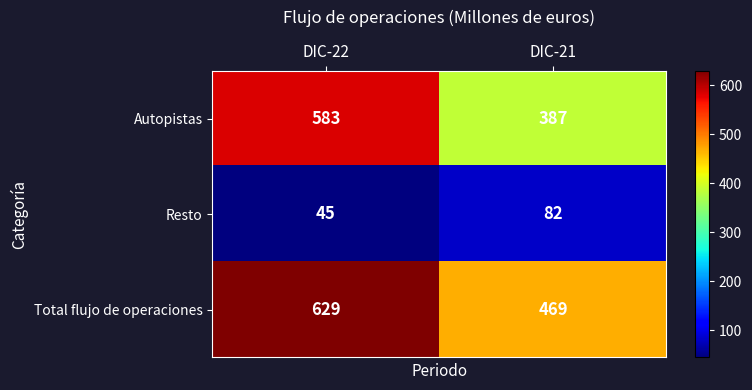

Reading left to right, what are all the values shown in this chart?

Autopistas: 583	387
Resto: 45	82
Total flujo de operaciones: 629	469